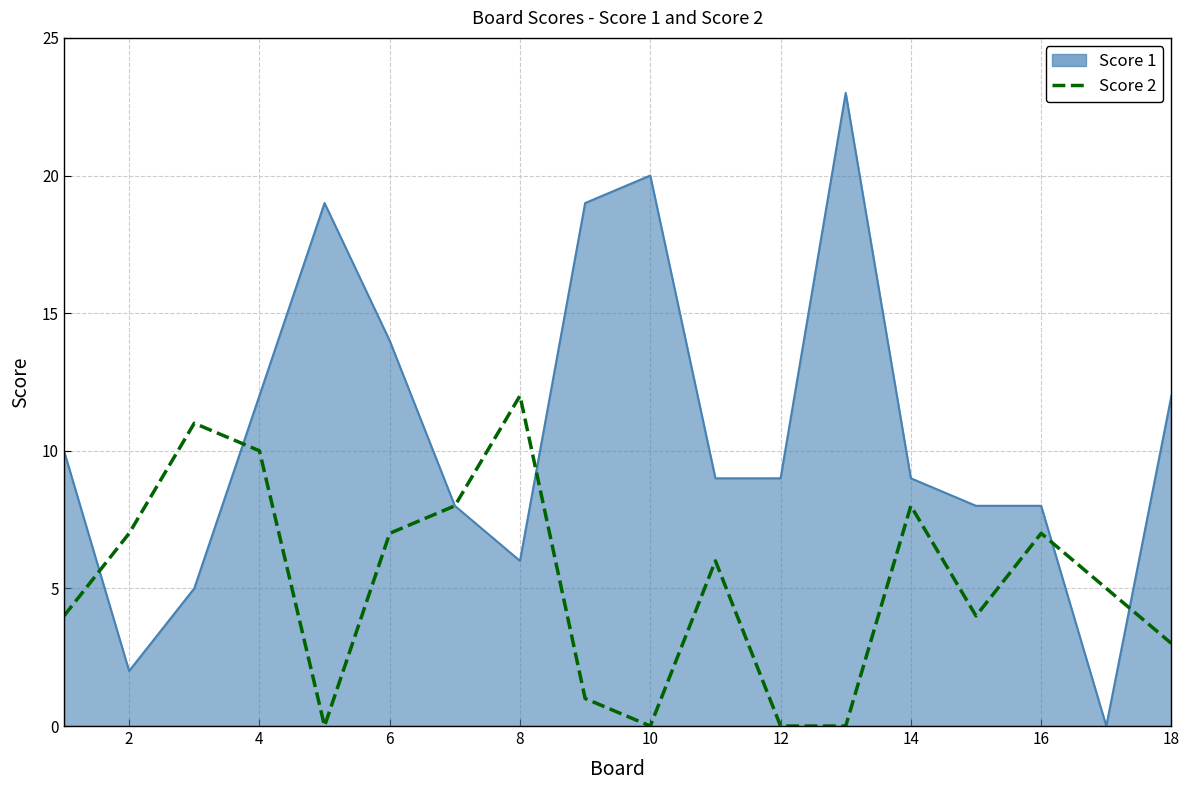

What is the greatest value displayed?

23